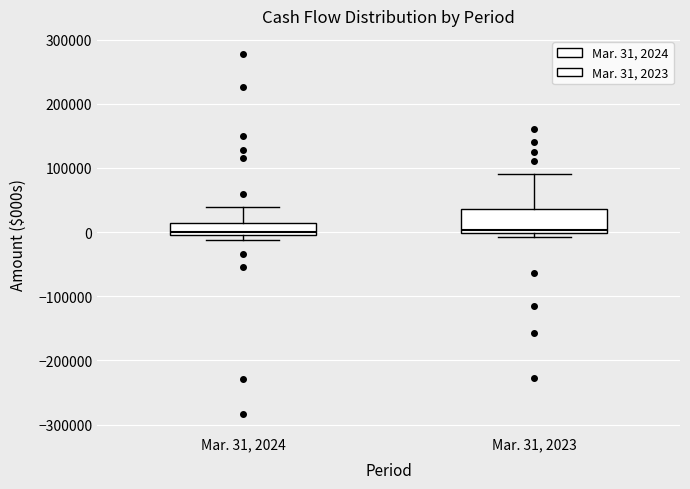

Comparing the boxes themselves (not the whiskers), which one is the tallest?

Mar. 31, 2023